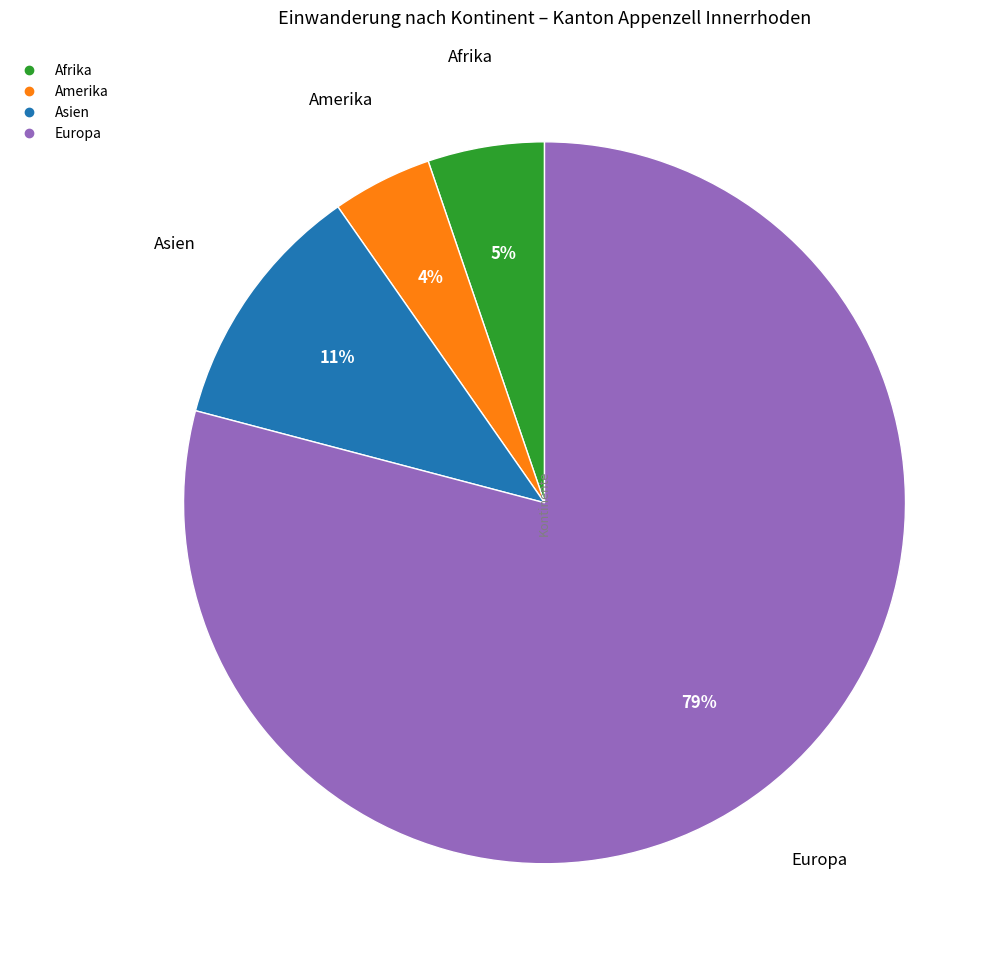

How many segments does this pie chart have?

4